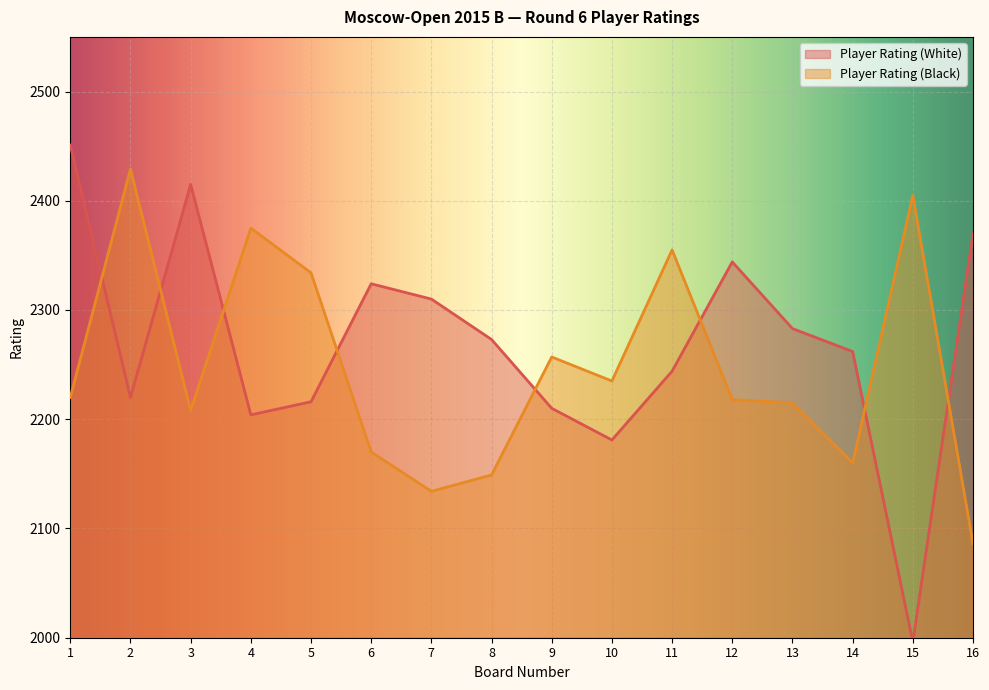

Rank the categories by Player Rating (Black) value from highest to lowest.

2, 15, 4, 11, 5, 9, 10, 1, 12, 13, 3, 6, 14, 8, 7, 16